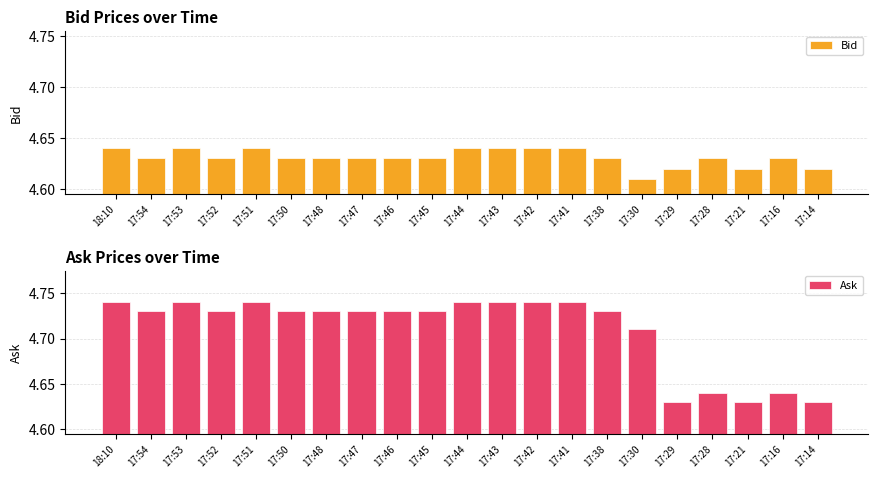

How many bars are there in total?

42